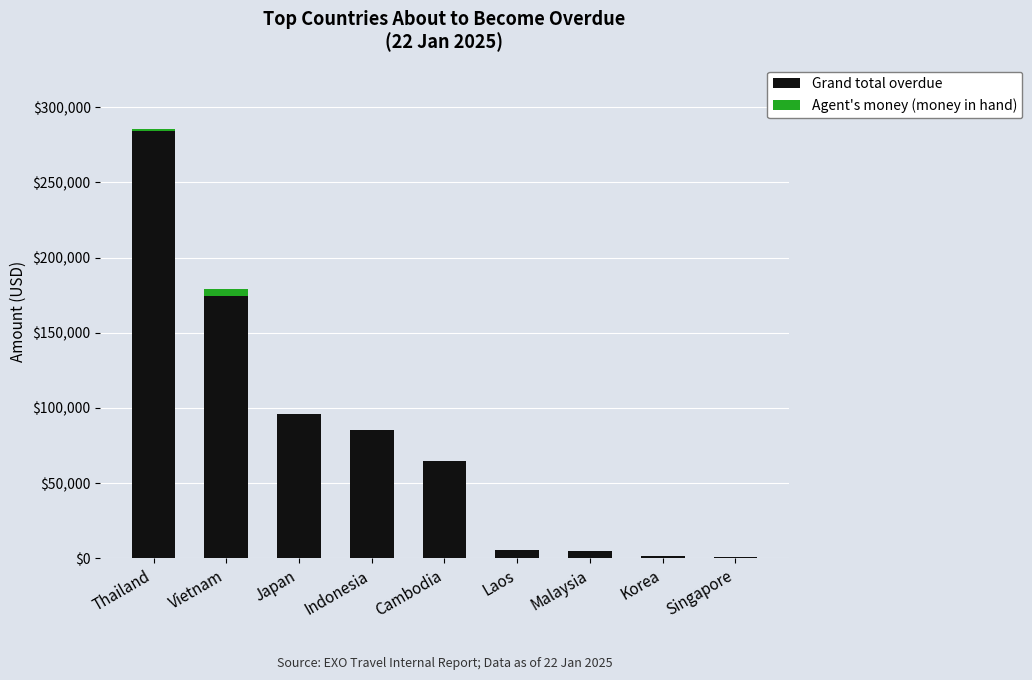

What is the sum of the Grand total overdue values at Cambodia and Malaysia?

69401.8